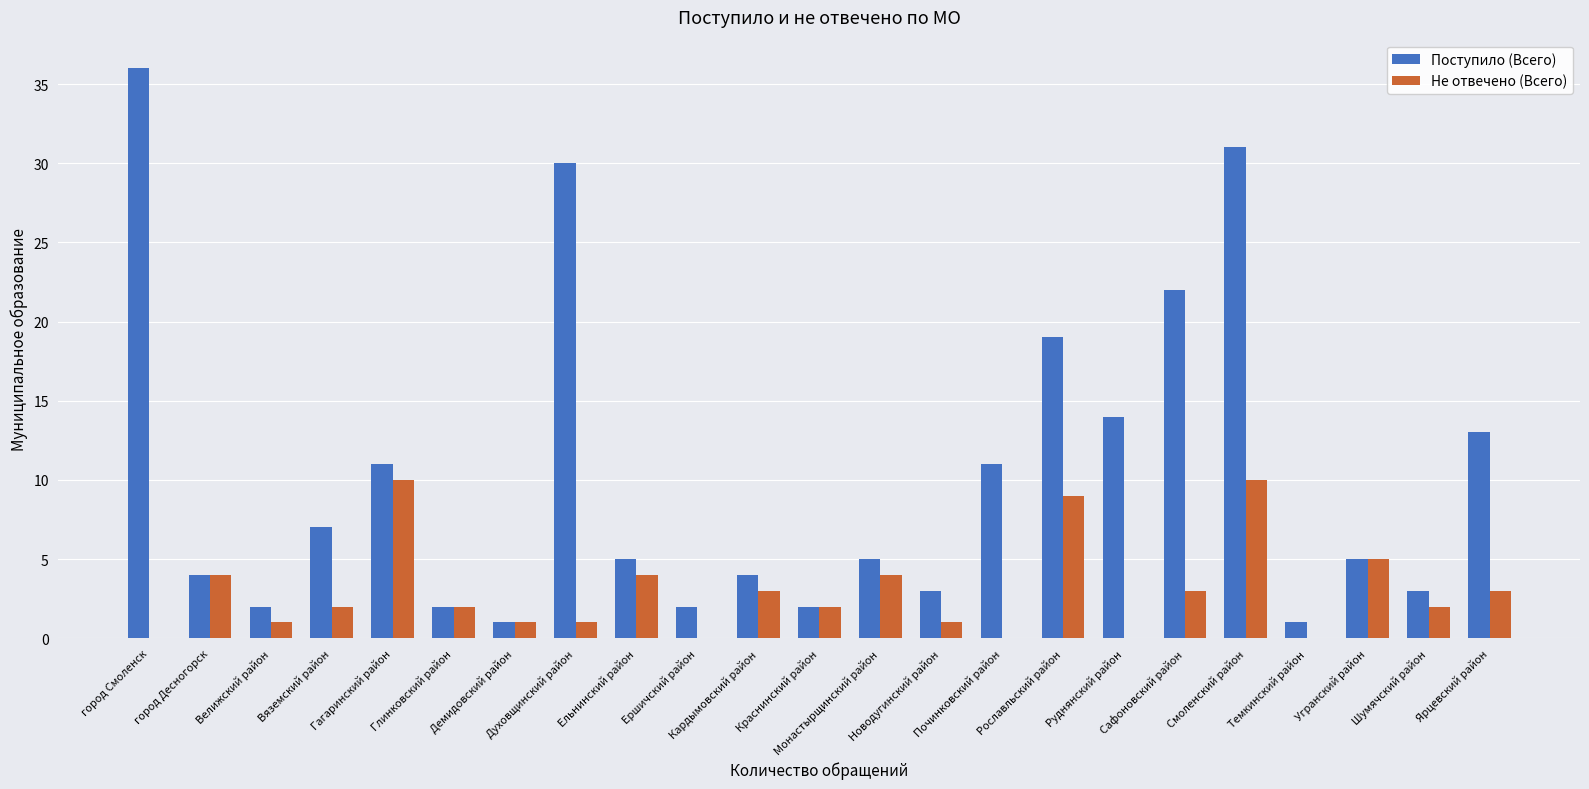

How many groups of bars are there?

23